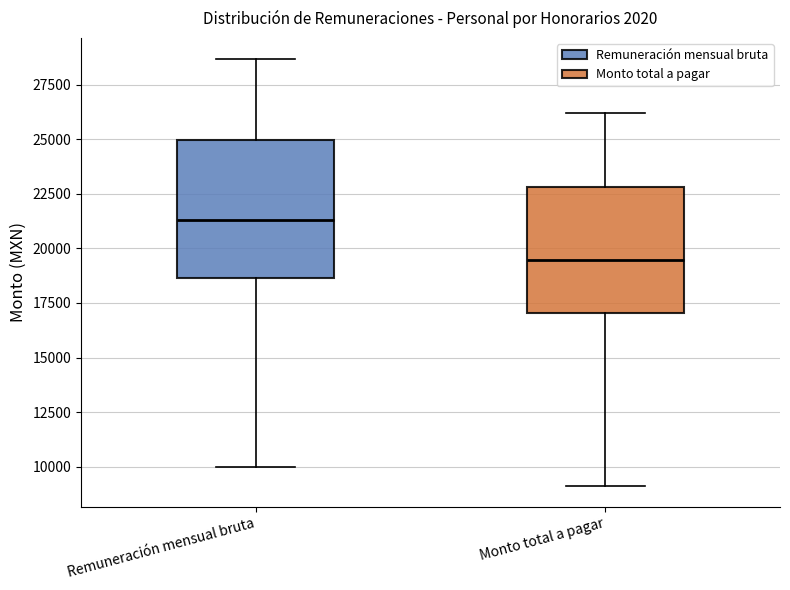

Where does the upper whisker of the box for Remuneración mensual bruta end on the y-axis? The values are not printed on the chart, so give them approximately, as read against the axis.

28500